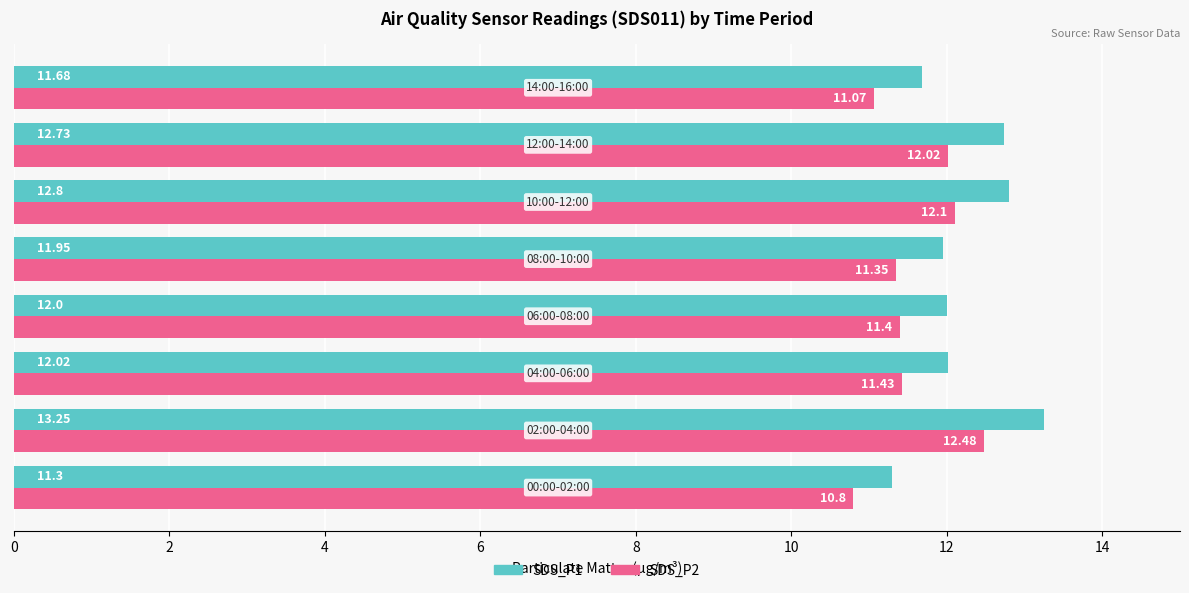

What is the lowest value of the SDS_P1 series?

11.3